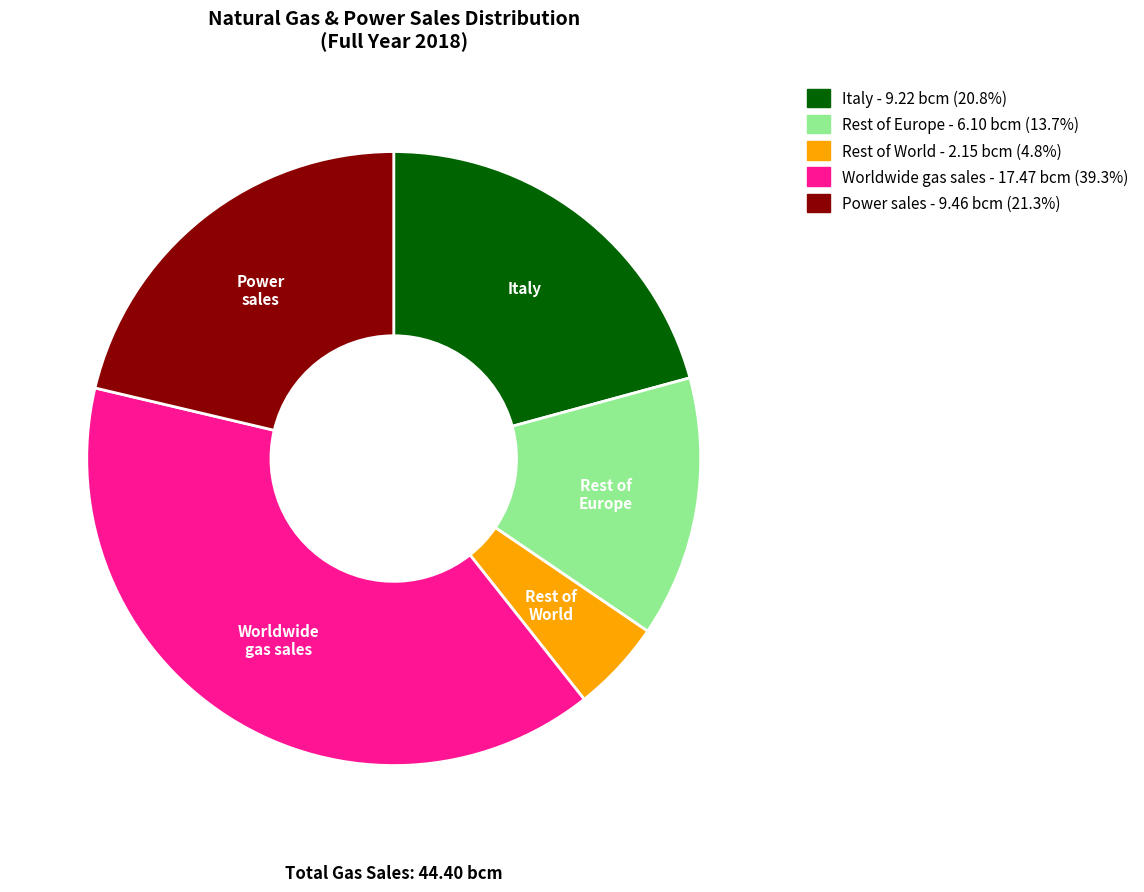

How many slices are in this pie chart?

5